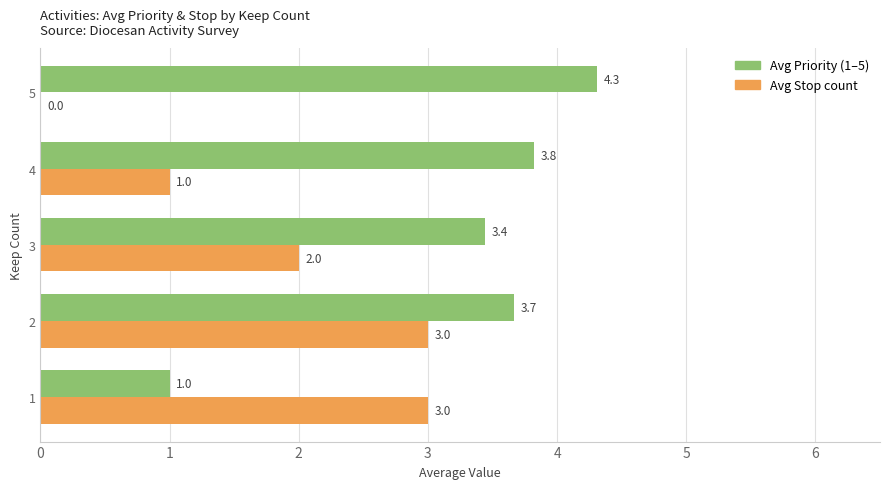

Which series has the largest total across all categories?

Avg Priority (1–5)